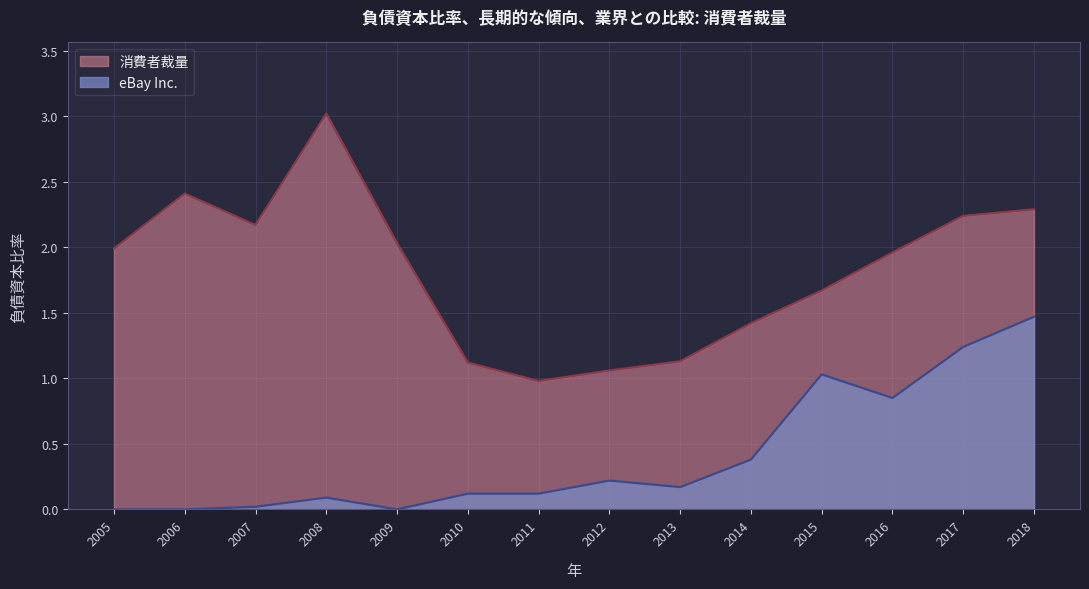

At which label is eBay Inc. closest to 0?

2005